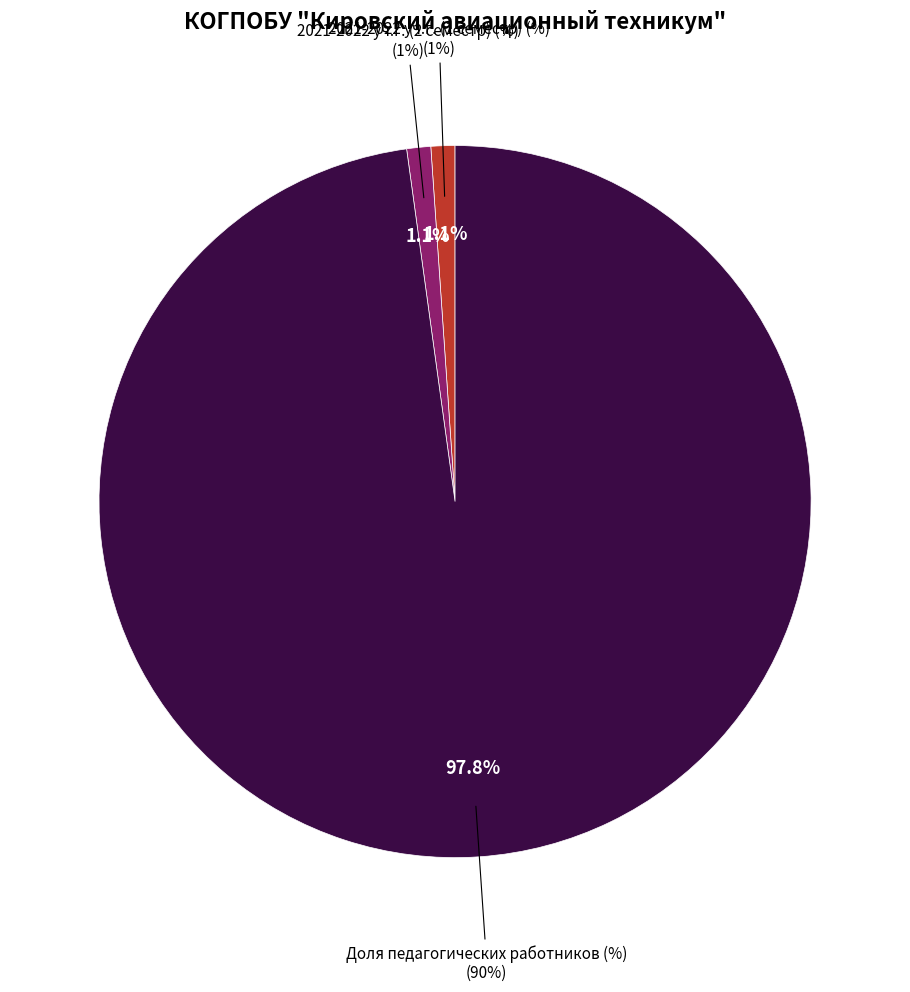

Rank the categories by value from highest to lowest.

Доля педагогических работников (%), 2021-2022 уч.г. (1 семестр) (%), 2021-2022 уч.г. (2 семестр) (%)